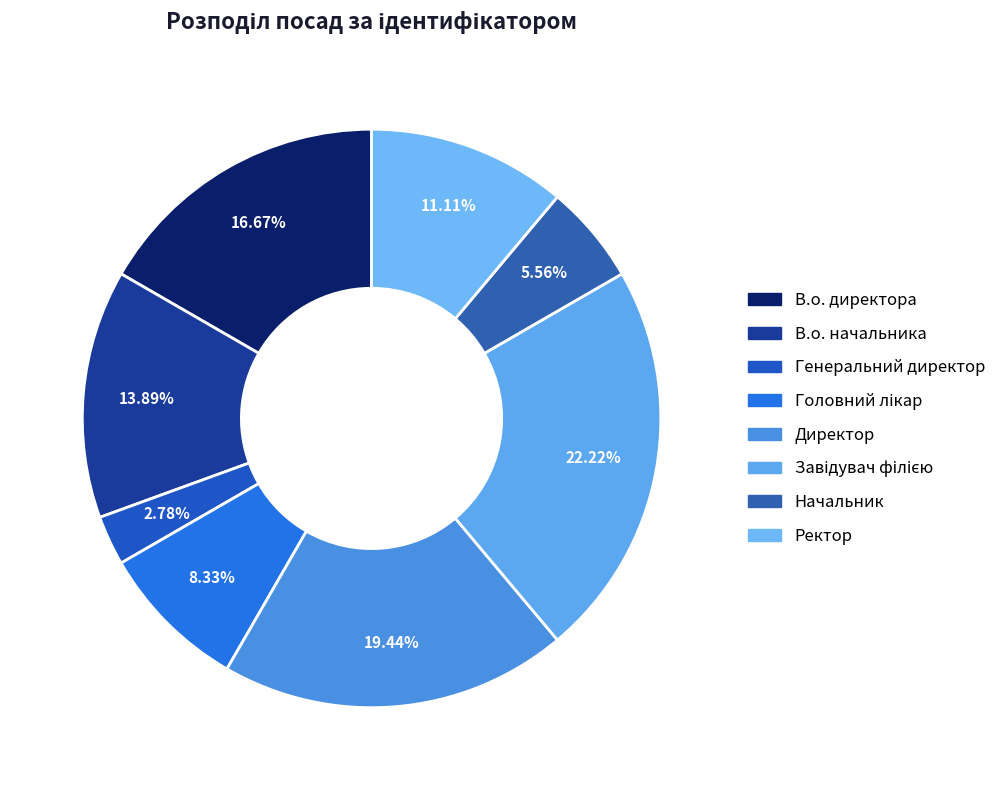

Count the number of slices in the pie.

8